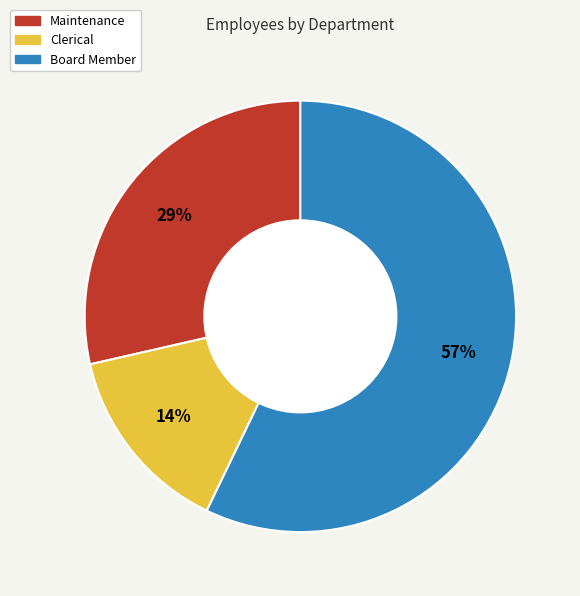

To the nearest percent, what is the average slice percentage?

33%